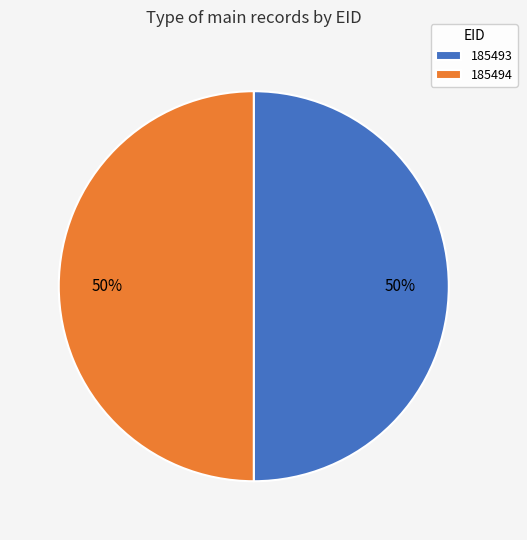

How many segments does this pie chart have?

2